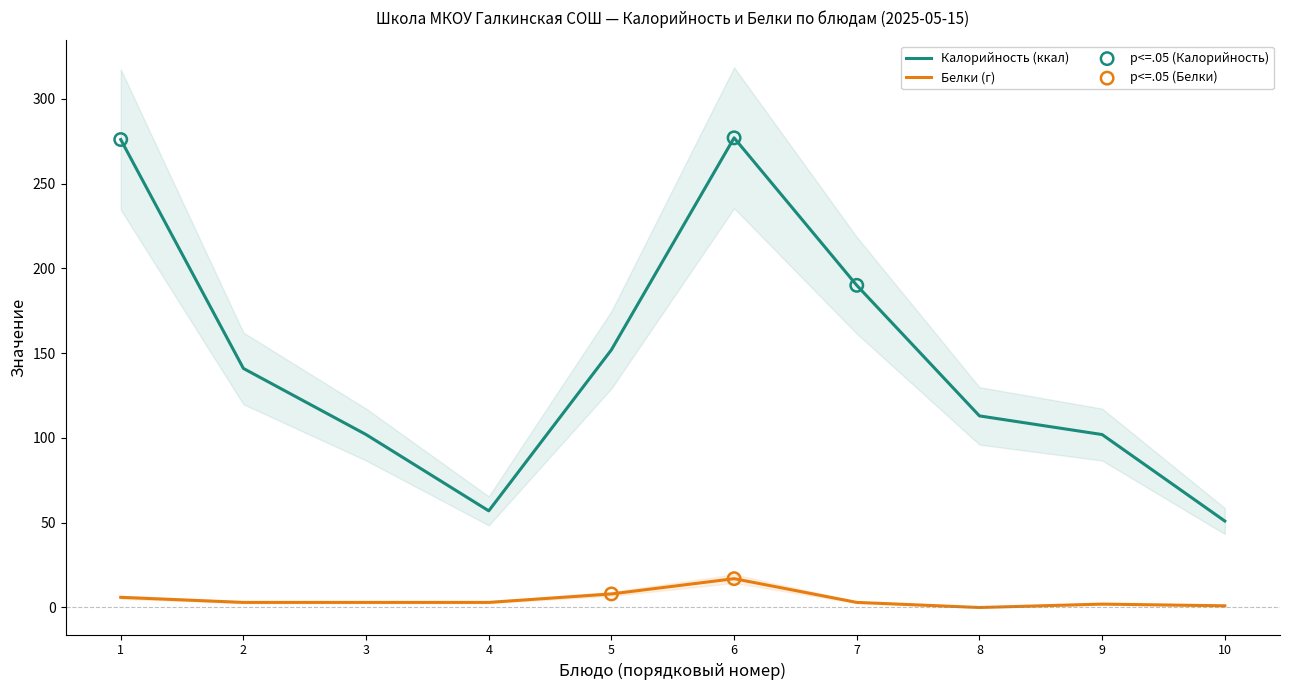

Which series has the largest total across all categories?

Калорийность